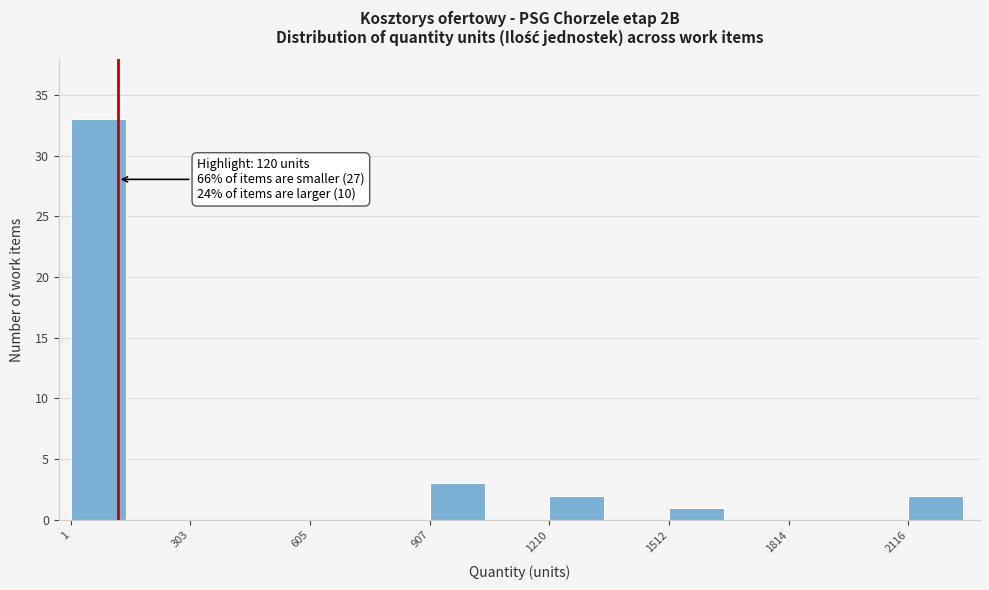

Around what value on the x-axis is the tallest bar? Give the approximate position of its centre, as read against the axis.

50